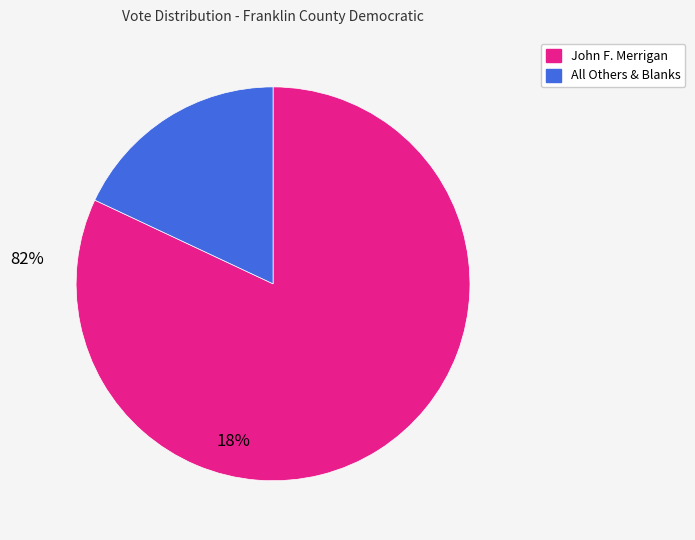

Does any single category account for the majority?

Yes